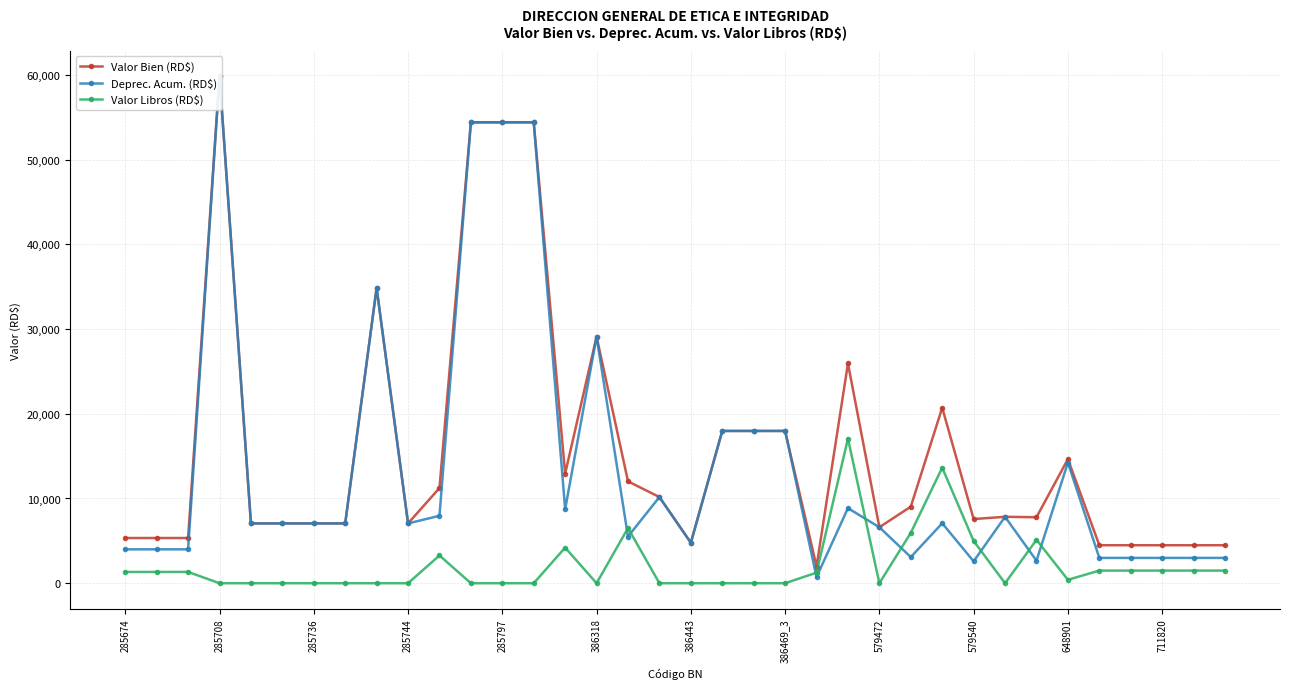

What is the highest value of the Valor Libros (RD$) series?

17070.7